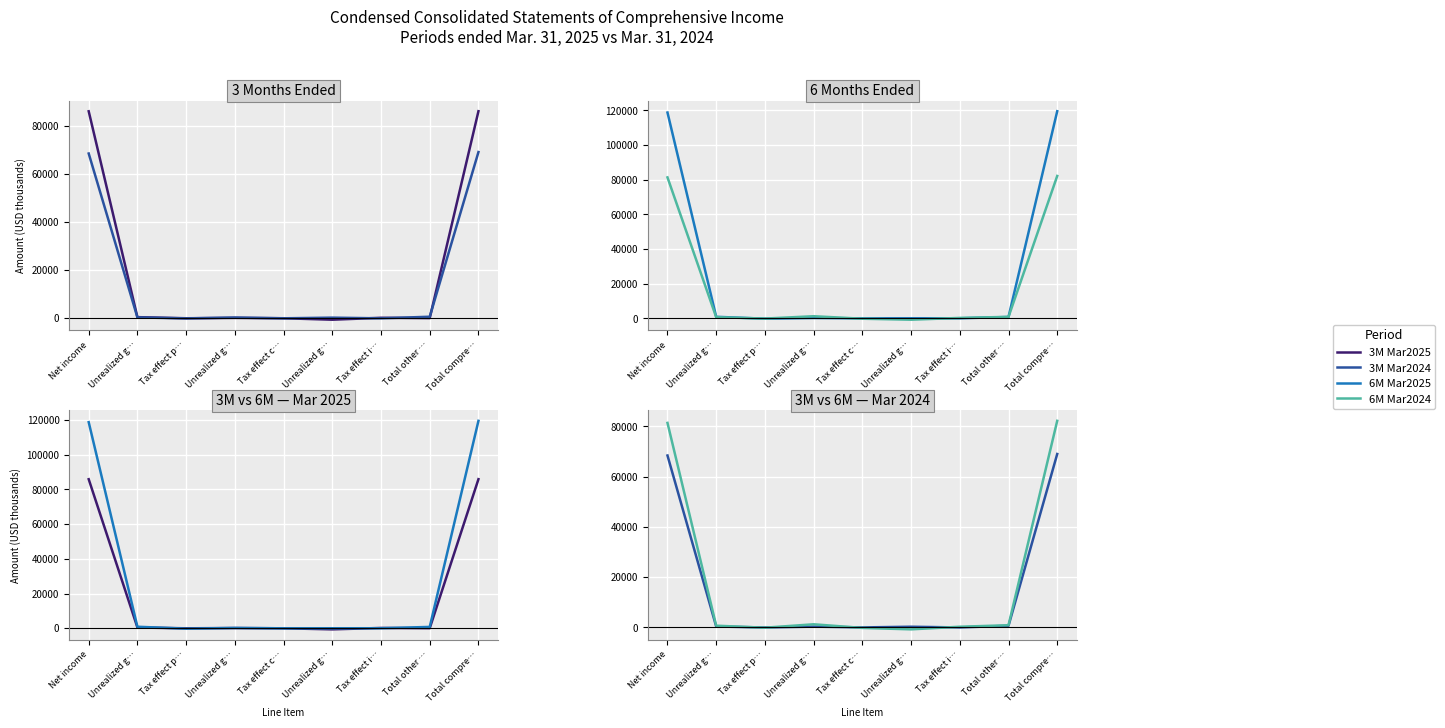

Rank the categories by 3M Mar2025 value from highest to lowest.

Total compre…, Net income, Unrealized g…, Tax effect i…, Unrealized g…, Total other …, Tax effect c…, Tax effect p…, Unrealized g…